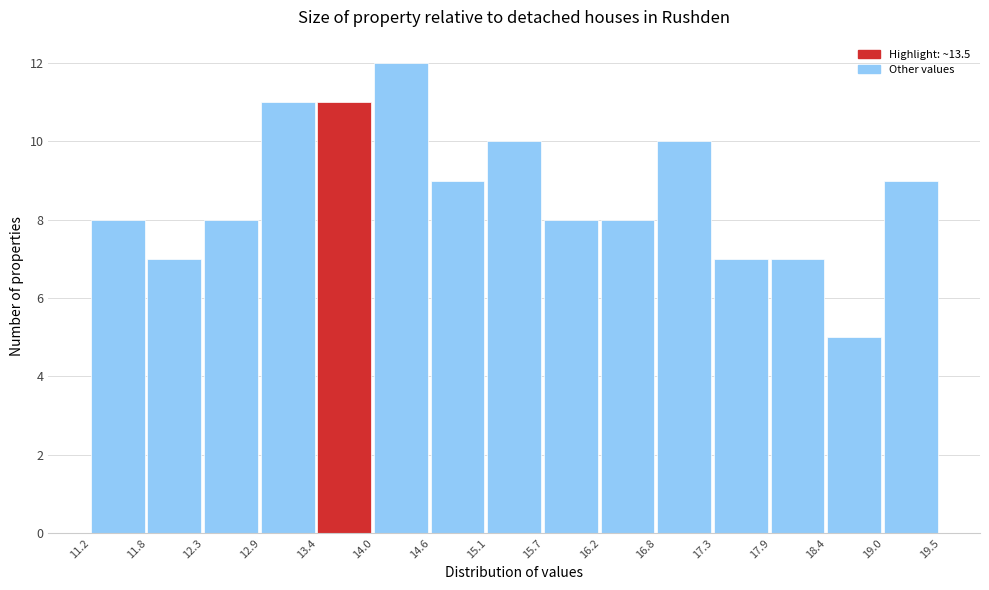

Over which range of the x-axis is the bar tallest?

14.0 to 14.6